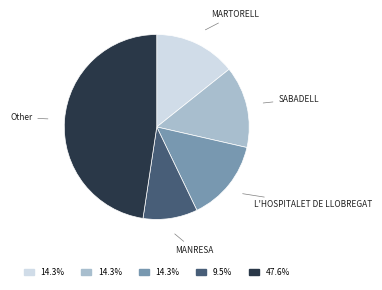

Does any single category account for the majority?

No